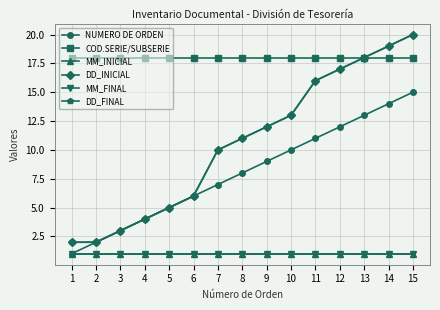

Reading left to right, extract all data points from this chart.

NUMERO DE ORDEN: 1	2	3	4	5	6	7	8	9	10	11	12	13	14	15
COD.SERIE/SUBSERIE: 18	18	18	18	18	18	18	18	18	18	18	18	18	18	18
MM_INICIAL: 1	1	1	1	1	1	1	1	1	1	1	1	1	1	1
DD_INICIAL: 2	2	3	4	5	6	10	11	12	13	16	17	18	19	20
MM_FINAL: 1	1	1	1	1	1	1	1	1	1	1	1	1	1	1
DD_FINAL: 2	2	3	4	5	6	10	11	12	13	16	17	18	19	20